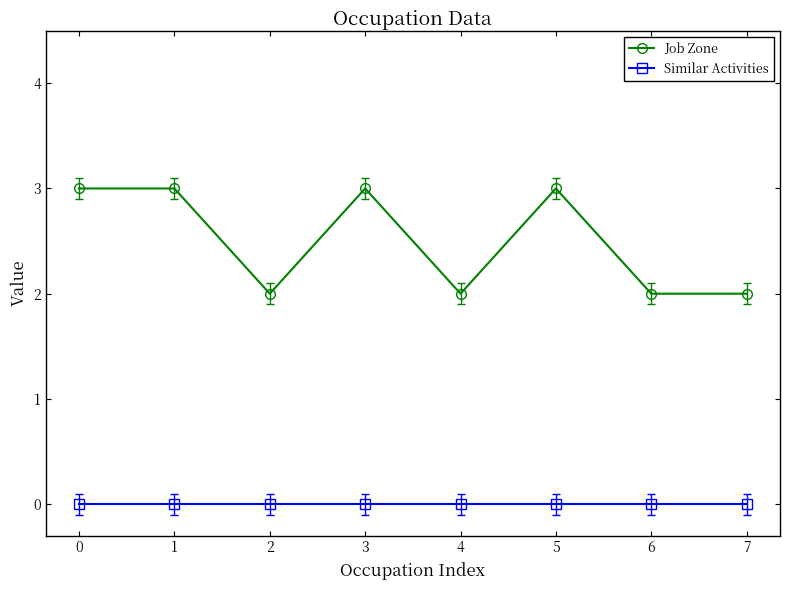

What is the spread (max minus min) of values at 5?

3